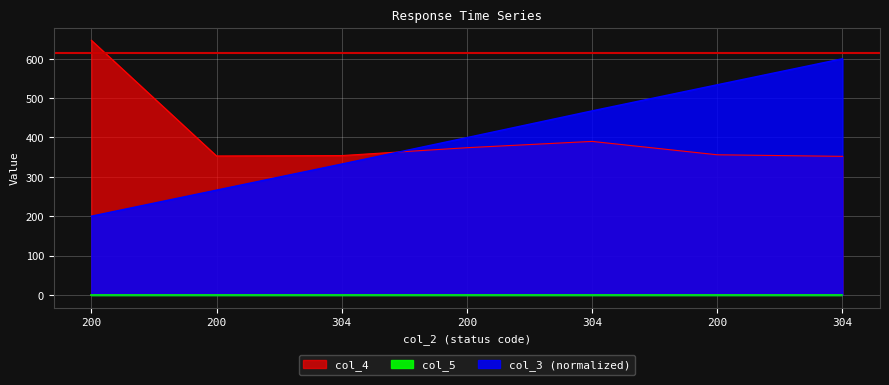

True or false: col_4 has more than 2 interior local peaks.

False